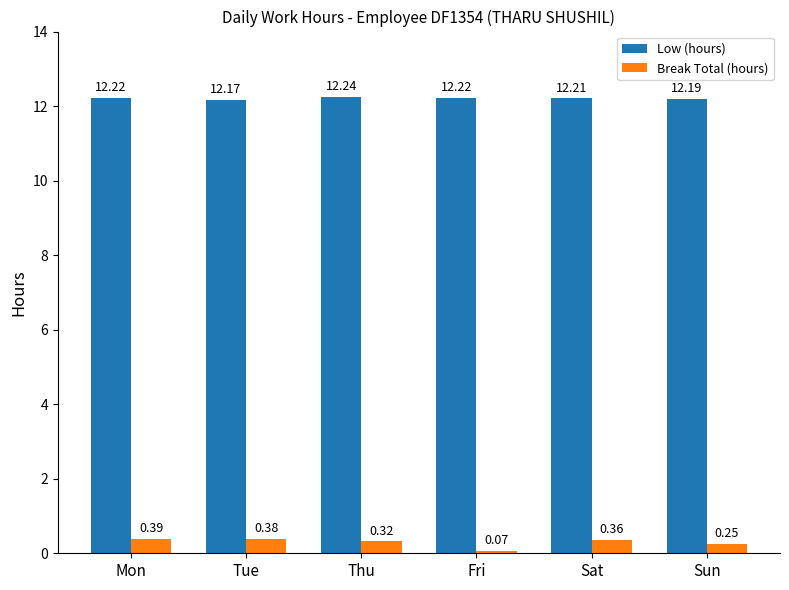

At how many categories does at least one series exceed 5?

6